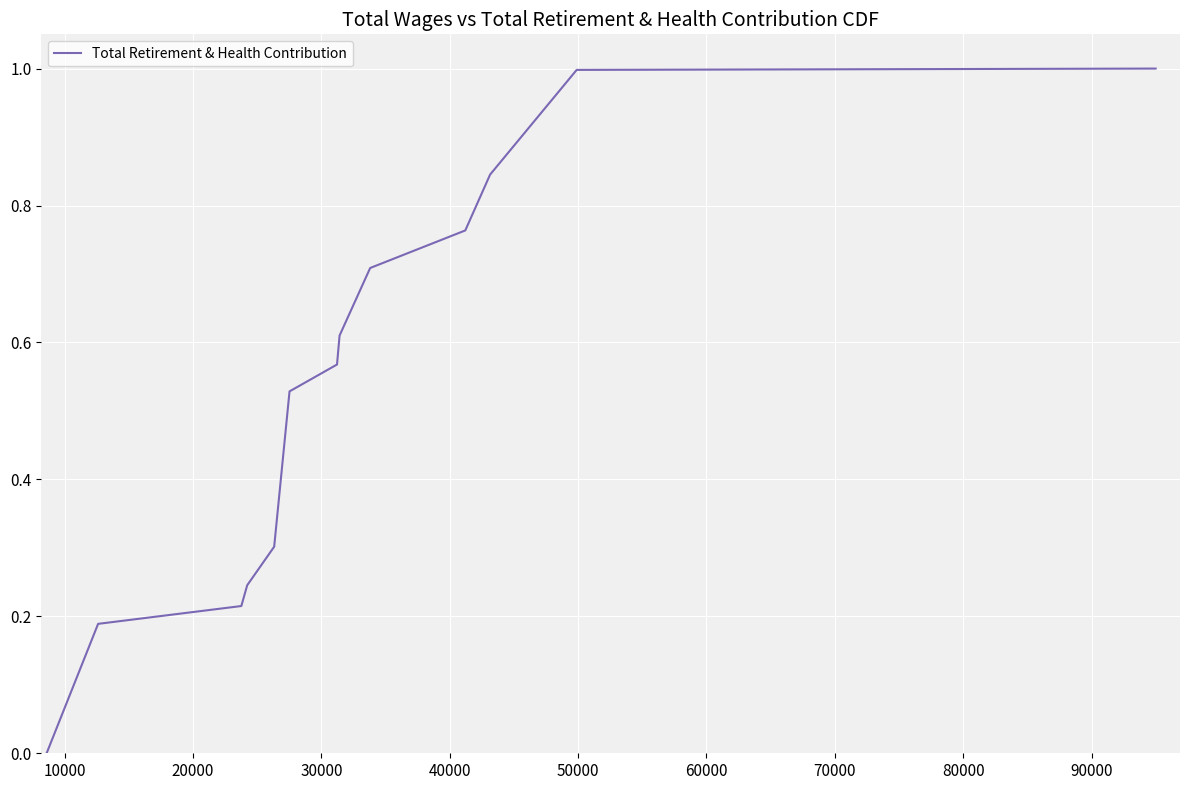

What is the greatest value displayed?

1.0